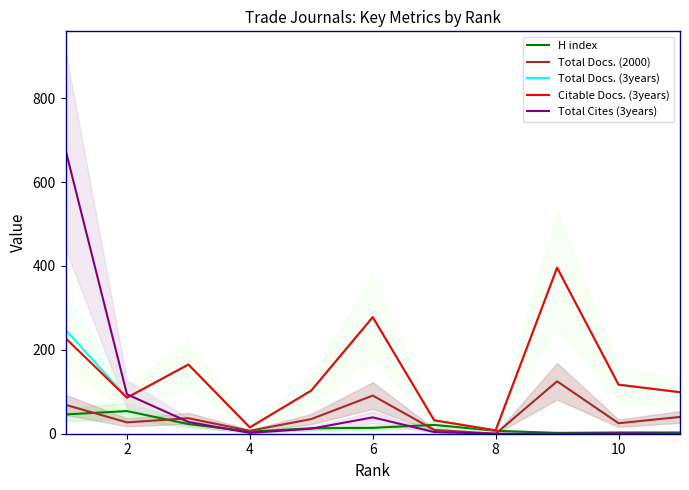

The value of H index at 2 is 54. True or false?

True